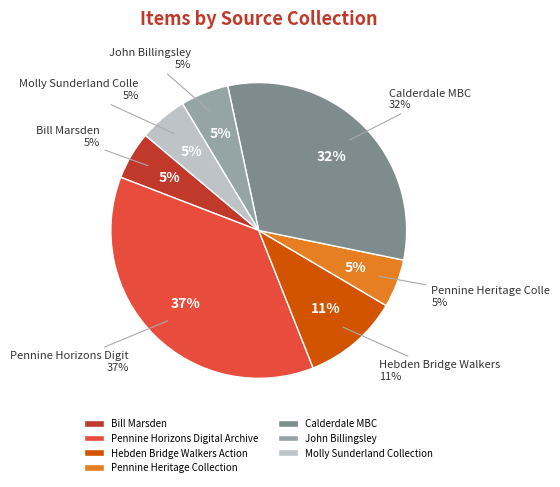

Which has a higher value, Pennine Heritage Collection or Hebden Bridge Walkers Action?

Hebden Bridge Walkers Action